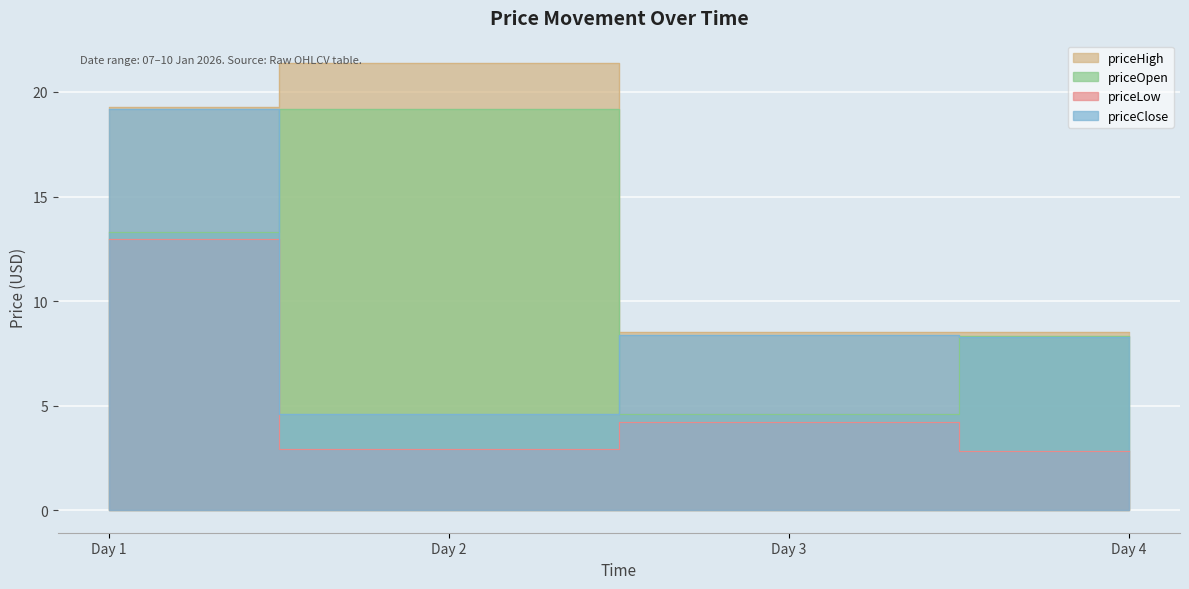

At Day 1, list the series in order from largest to smallest.

priceHigh, priceClose, priceOpen, priceLow